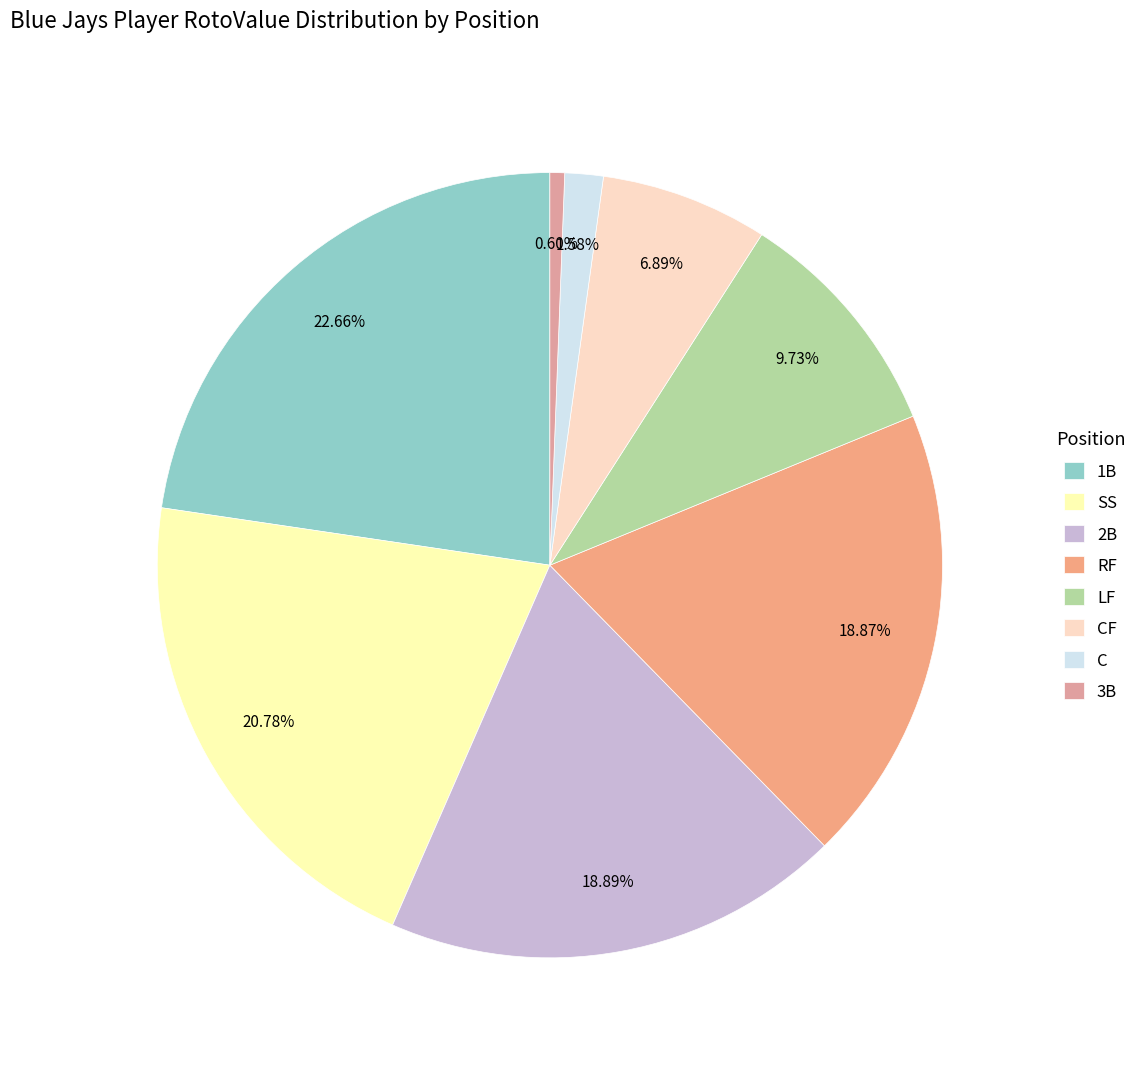

True or false: RF accounts for 30% of the total.

False